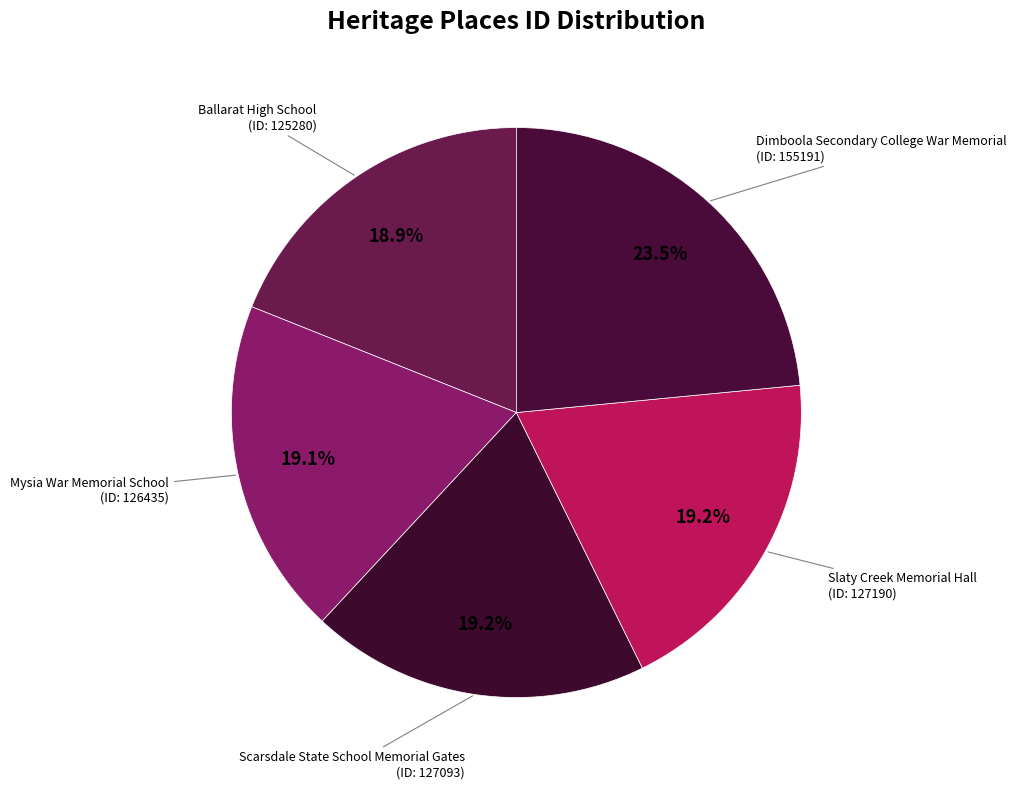

How many segments does this pie chart have?

5